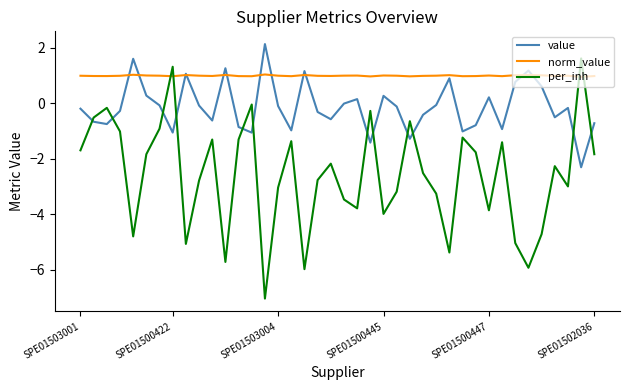

Rank the series by their maximum value, from highest to lowest.

value, per_inh, norm_value